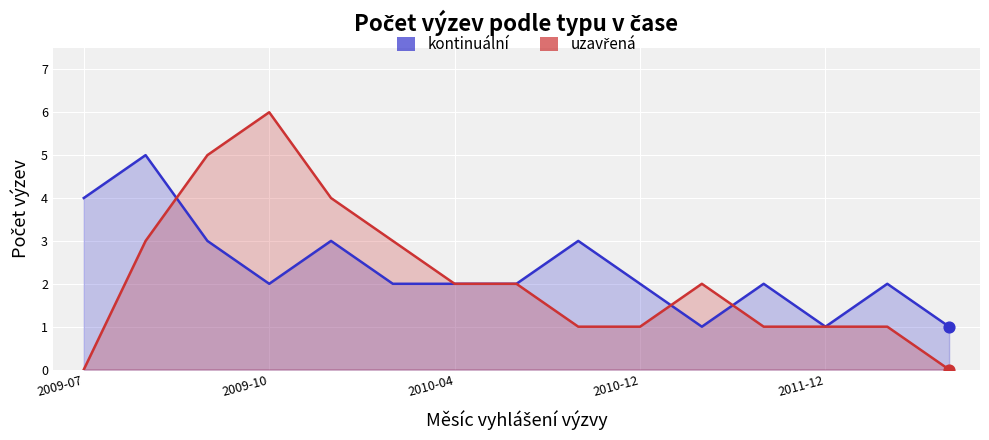

Which series has the largest total across all categories?

kontinuální